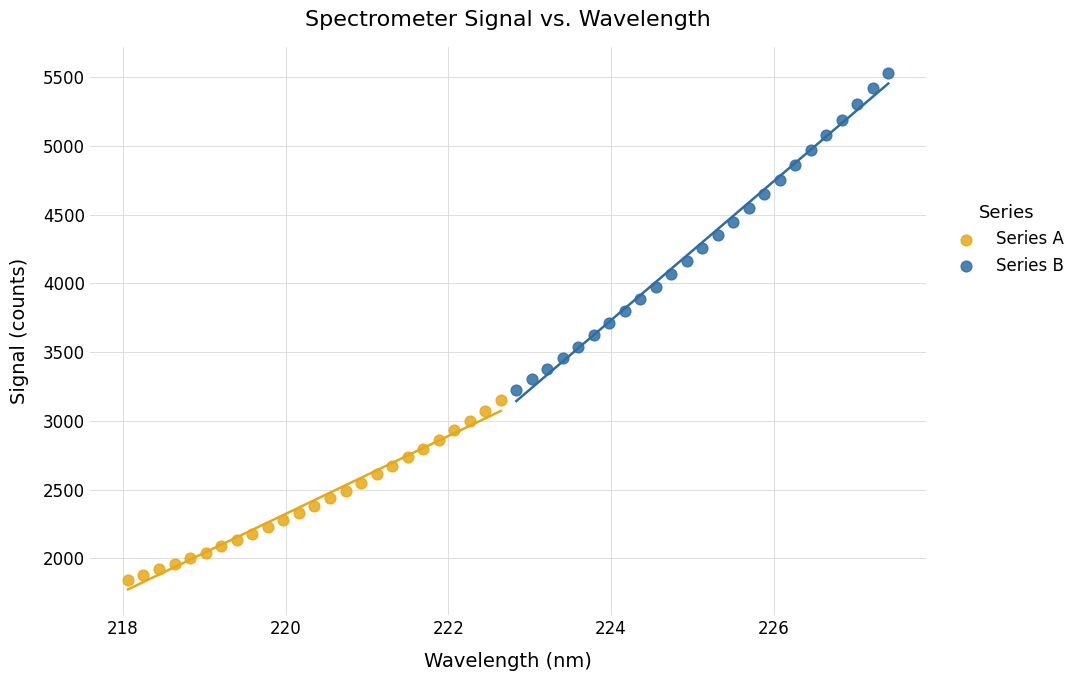

Which series contains the highest Y value?

Series B